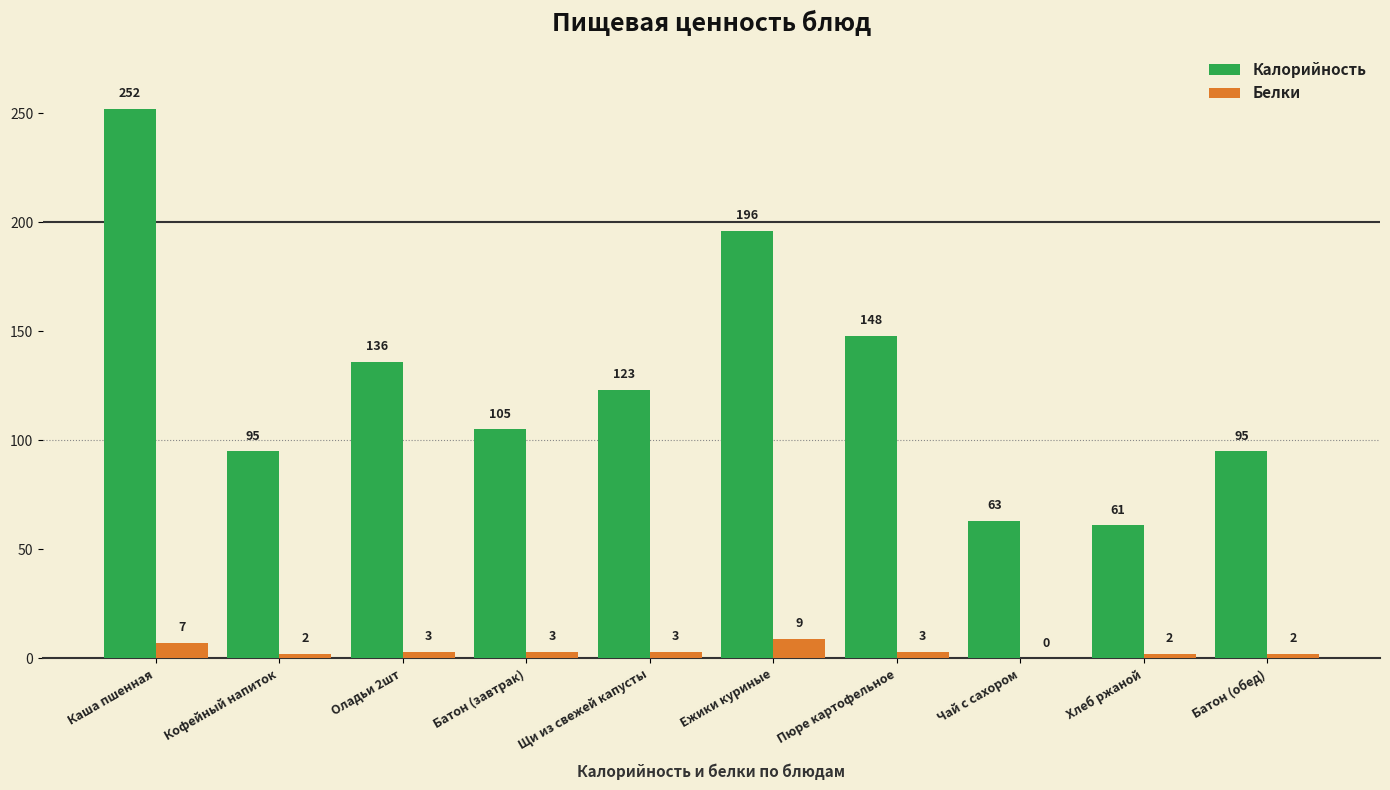

Where is Калорийность nearest to the value 156?

Пюре картофельное